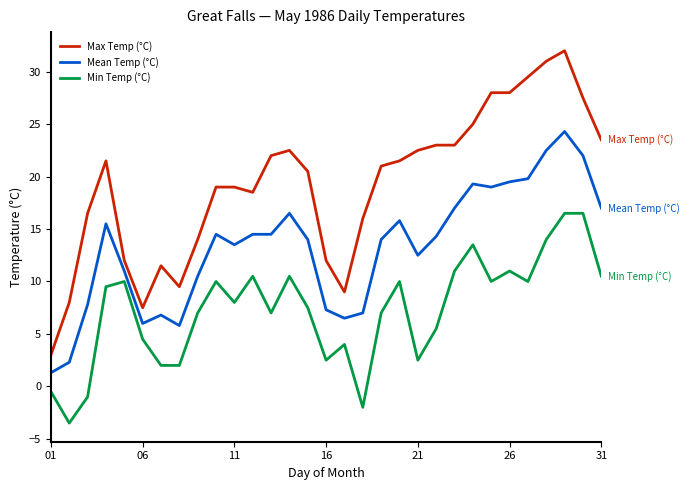

Count the number of categories in the chart.

31